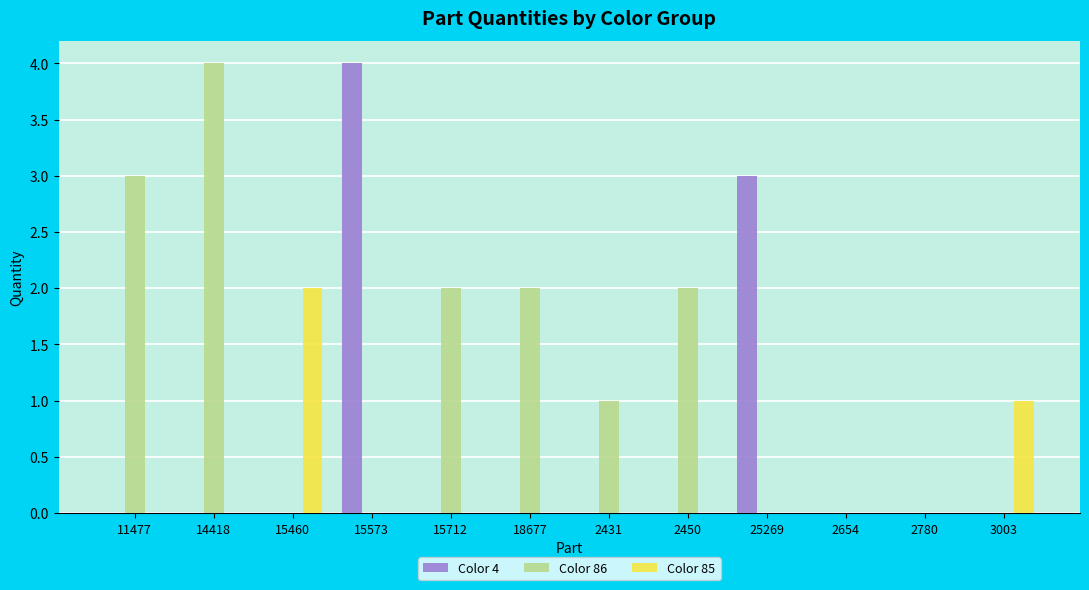

How many distinct data groups are displayed?

3